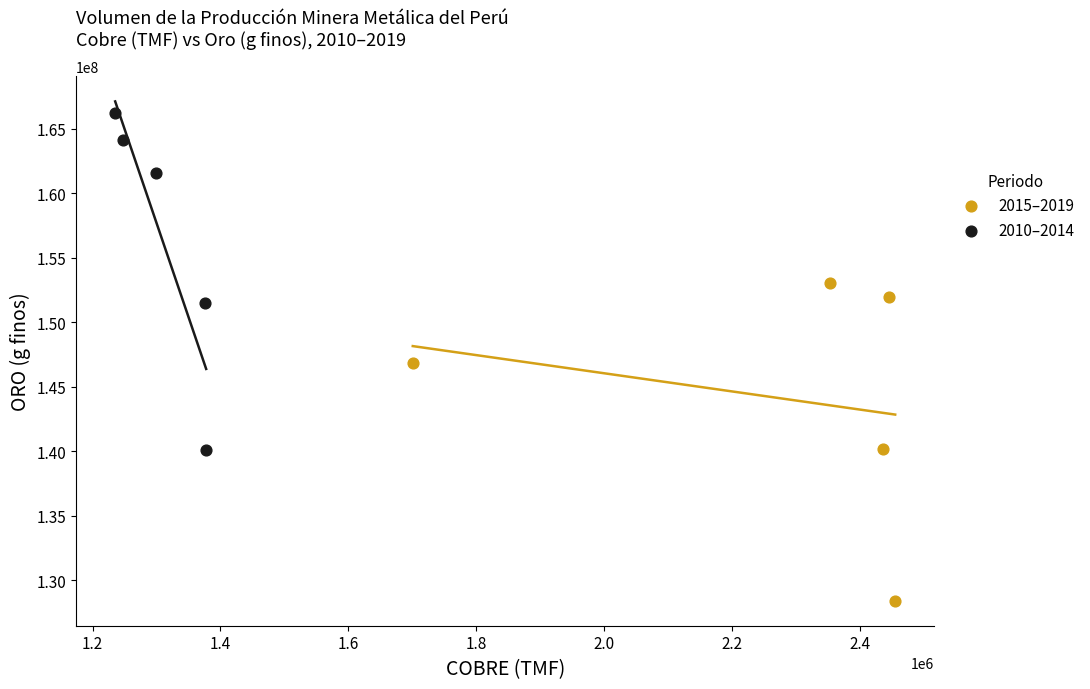

Which series has the largest Y range (max minus min)?

2010–2014